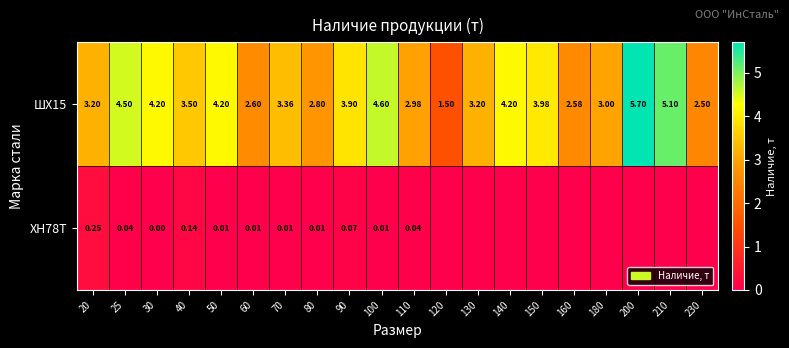

At which category is the sum across all series the highest?

200